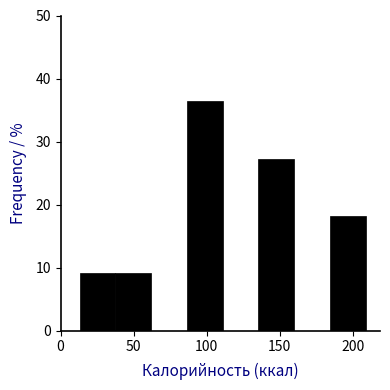

Which range on the x-axis has the tallest bar?

85 to 110